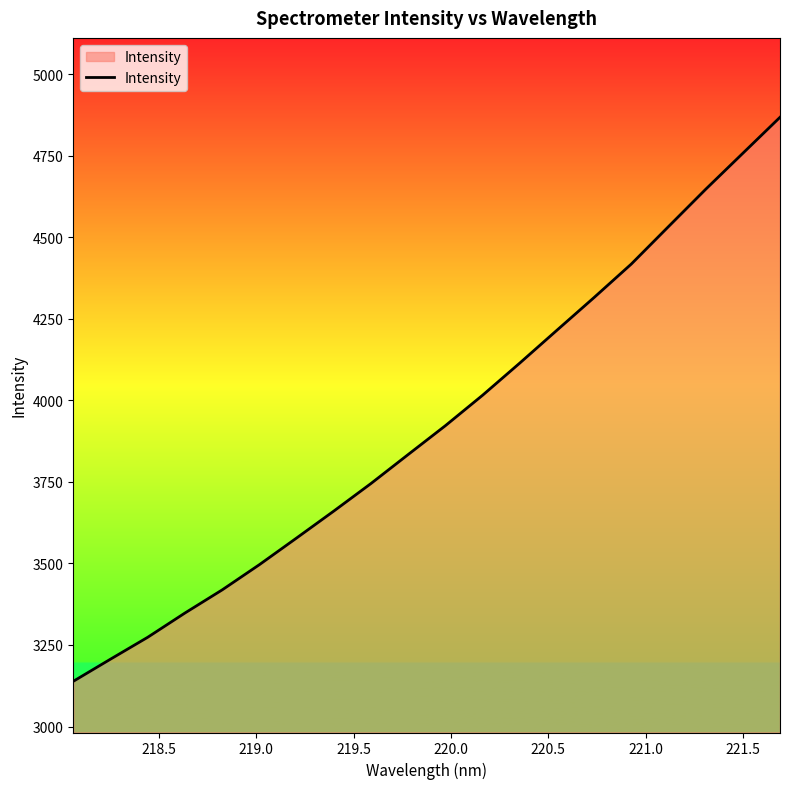

What is the greatest value displayed?

4867.7